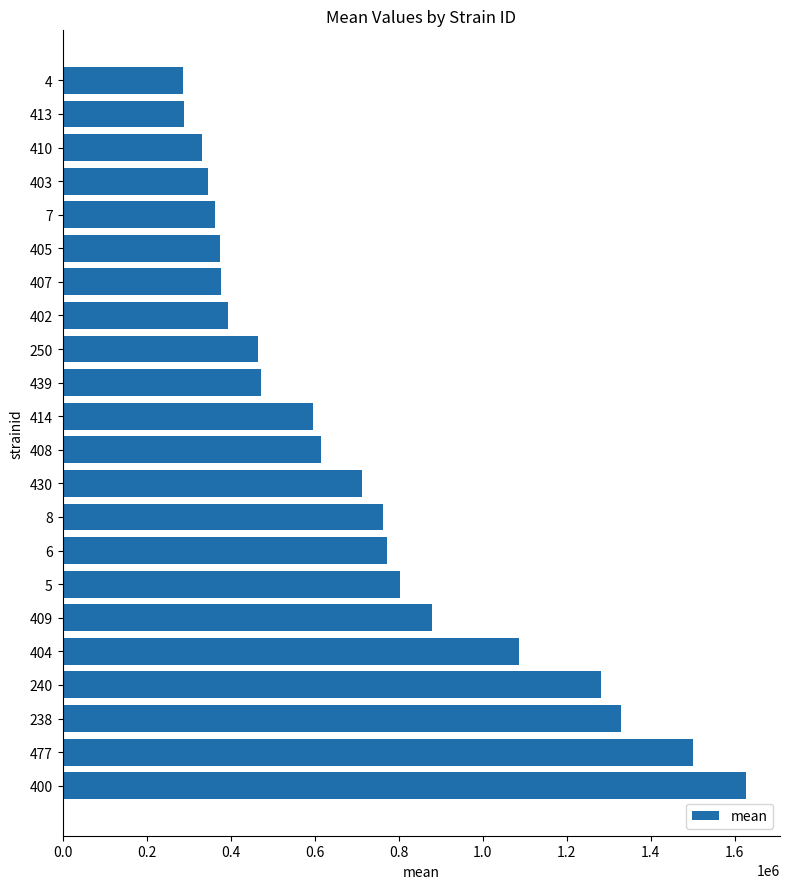

The value at 240 is 1280372.1. True or false?

True